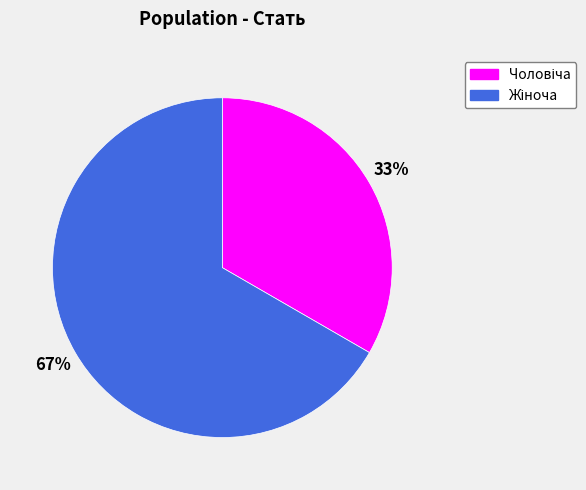

To the nearest percent, what is the average slice percentage?

50%